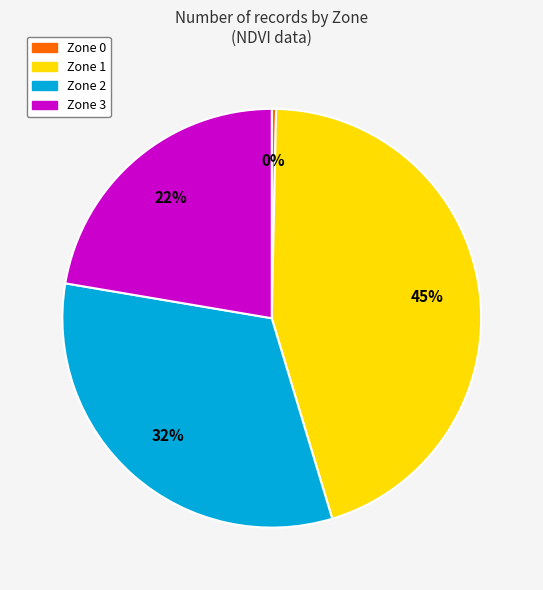

How many segments does this pie chart have?

4